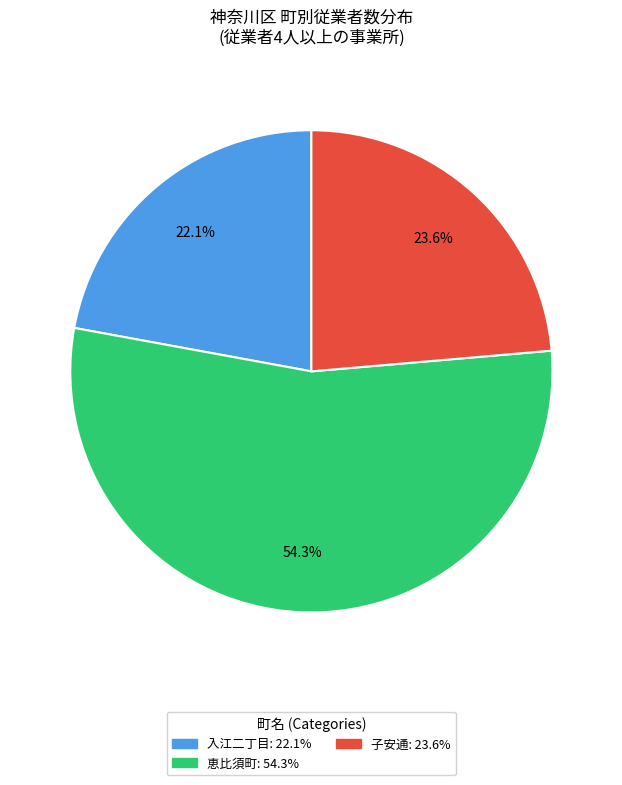

Is there any slice that represents more than half of the pie?

Yes